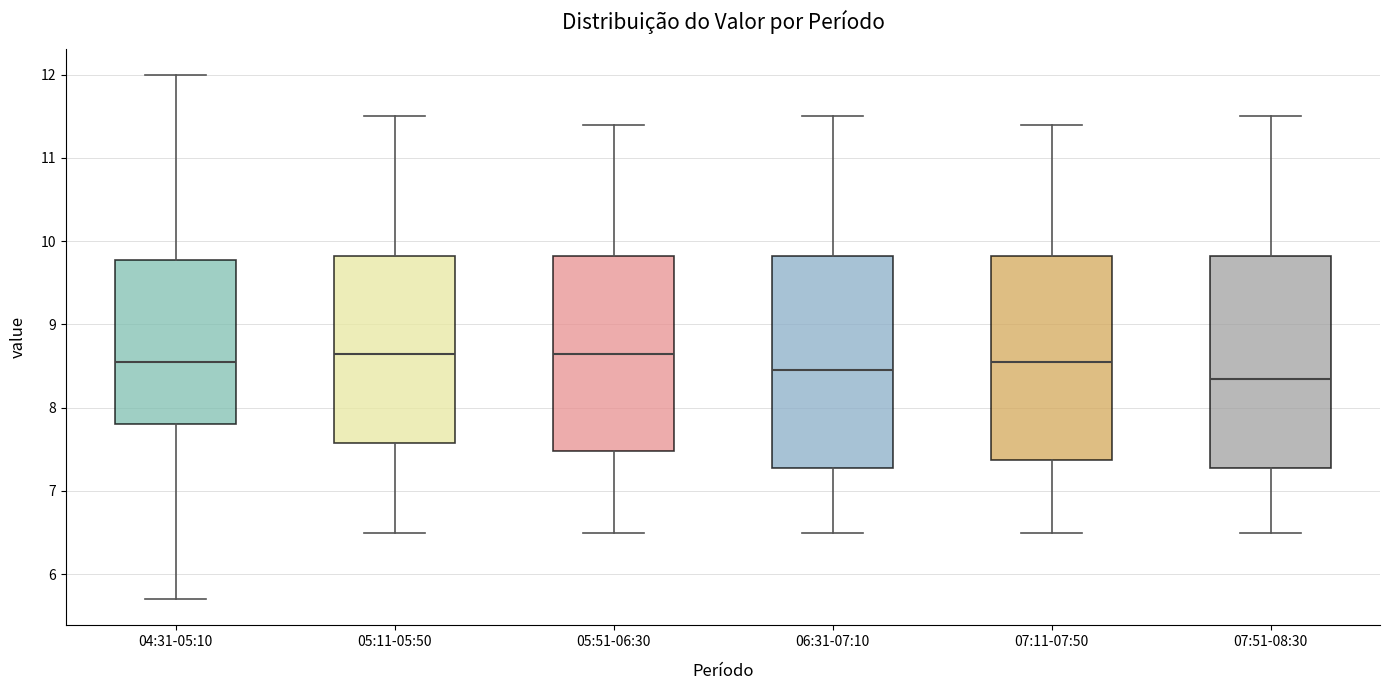

Reading left to right, transcribe this box plot: for each box, give where its median line is, the range the box spans, and where its two whiskers end, as read against the y-axis. The values are not printed on the chart, so give them approximately, as read against the axis.

04:31-05:10: median 8.6, box 7.8 to 9.8, whiskers 5.7 to 12.0
05:11-05:50: median 8.7, box 7.6 to 9.8, whiskers 6.5 to 11.5
05:51-06:30: median 8.7, box 7.5 to 9.8, whiskers 6.5 to 11.4
06:31-07:10: median 8.5, box 7.3 to 9.8, whiskers 6.5 to 11.5
07:11-07:50: median 8.6, box 7.4 to 9.8, whiskers 6.5 to 11.4
07:51-08:30: median 8.4, box 7.3 to 9.8, whiskers 6.5 to 11.5